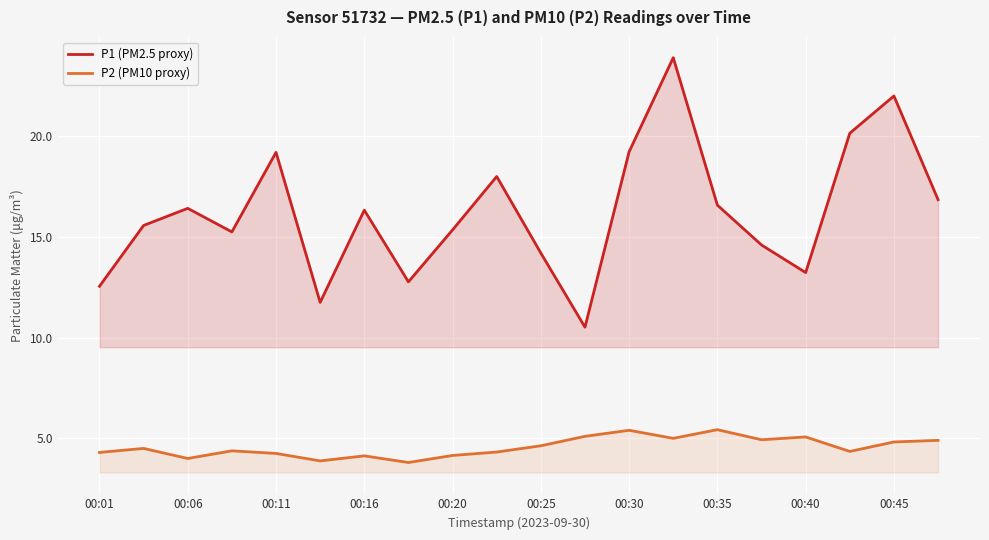

True or false: P2 (PM10 proxy) and P1 (PM2.5 proxy) intersect in this chart.

False